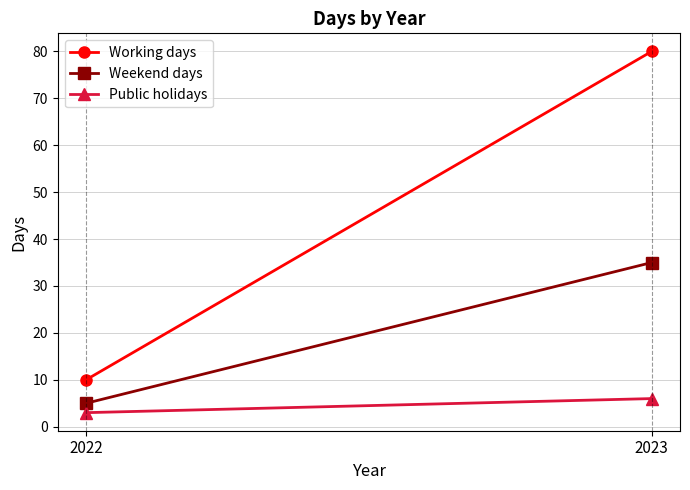

How many lines are shown in the chart?

3